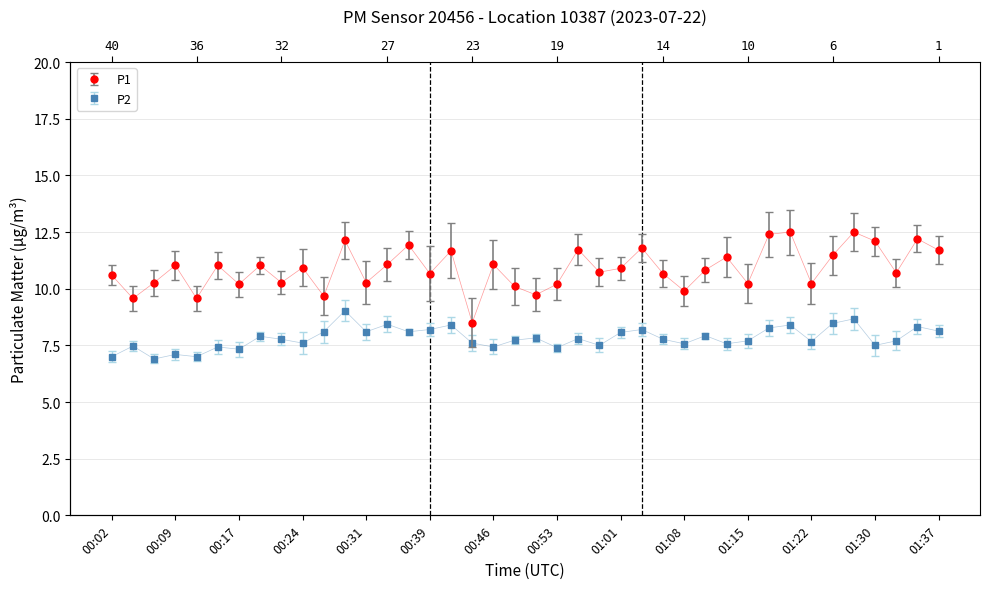

True or false: P1 has more than 1 interior local peaks.

True